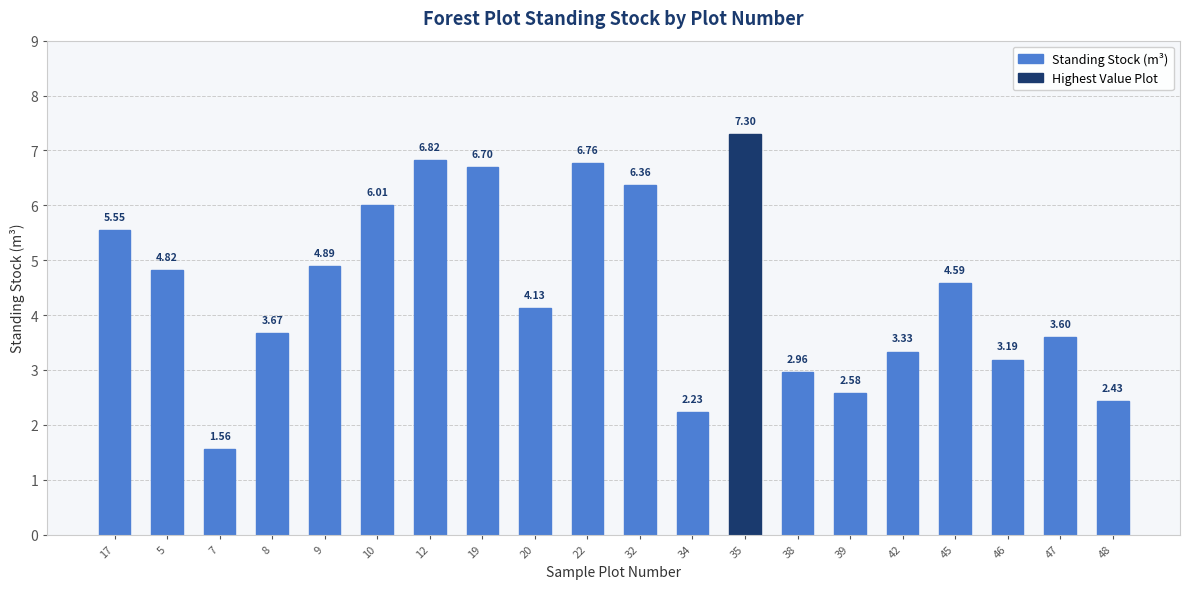

List the labels in order of value, largest first.

35, 12, 22, 19, 32, 10, 17, 9, 5, 45, 20, 8, 47, 42, 46, 38, 39, 48, 34, 7